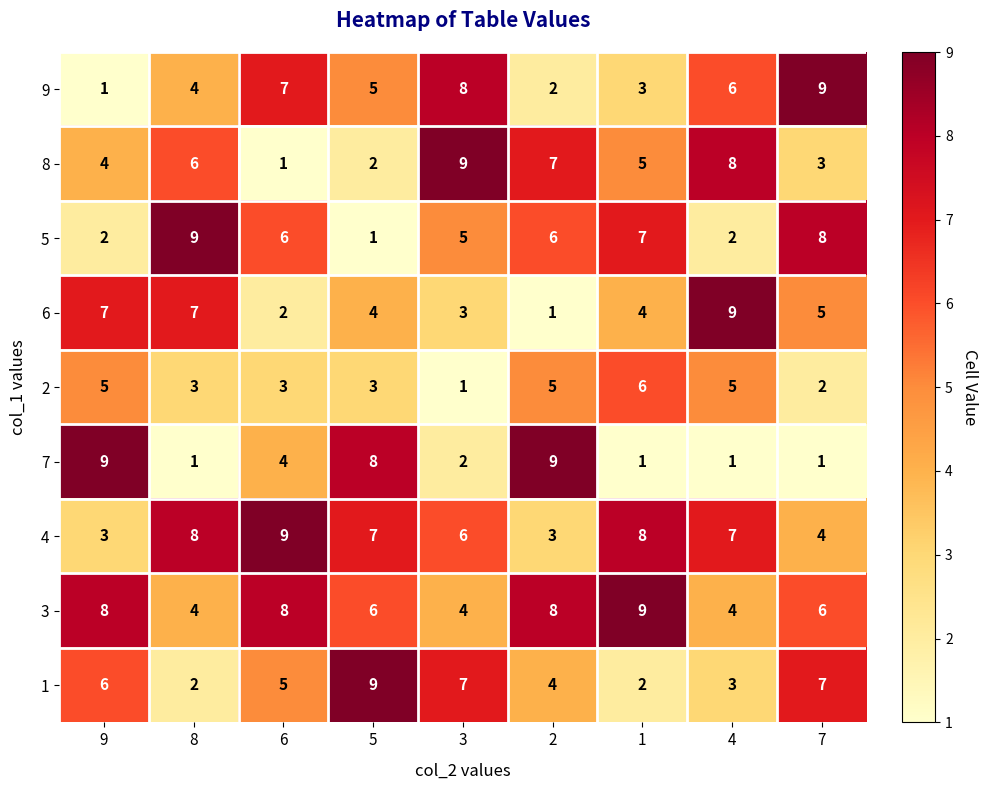

Rank the categories by 9 value from lowest to highest.

9, 2, 1, 8, 5, 4, 6, 3, 7